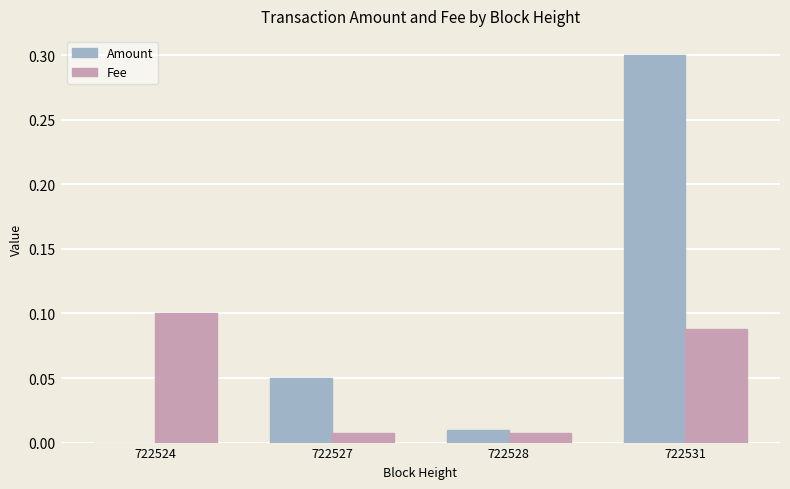

The Amount series shows 0.0 at 722524. True or false?

True